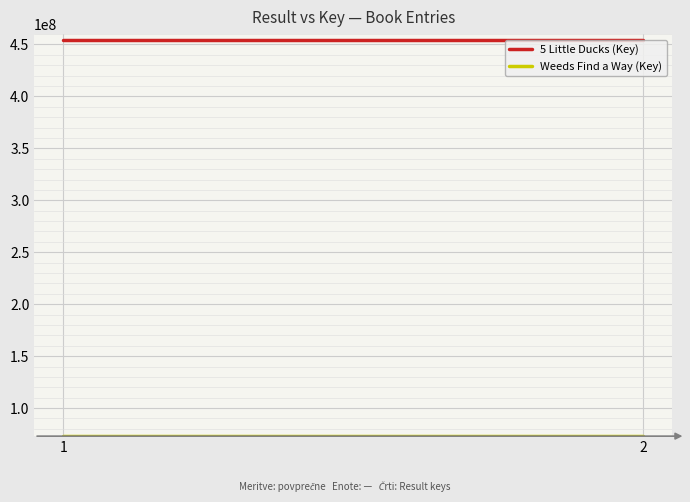

Reading right to left, transcribe all the data shown in this chart.

5 Little Ducks (Key): 2=454247016	1=454247016
Weeds Find a Way (Key): 2=73236514	1=73236514